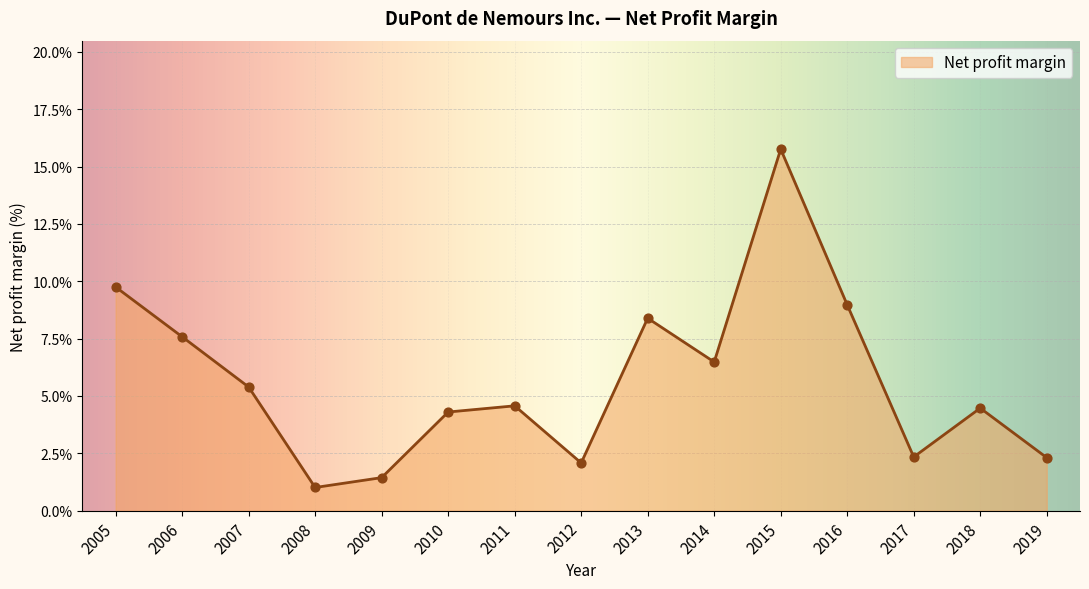

Between 2006 and 2016, which is larger?

2016